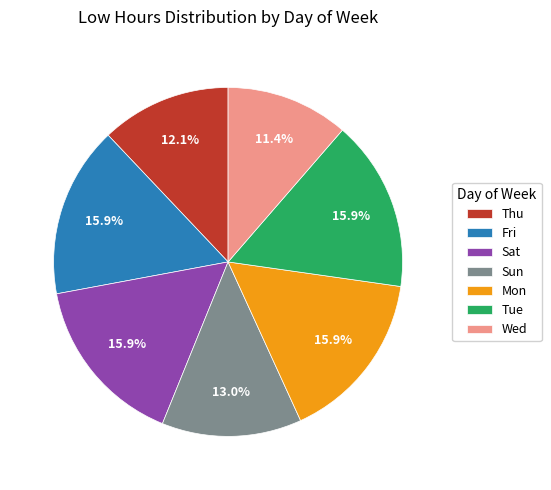

Does any single category account for the majority?

No